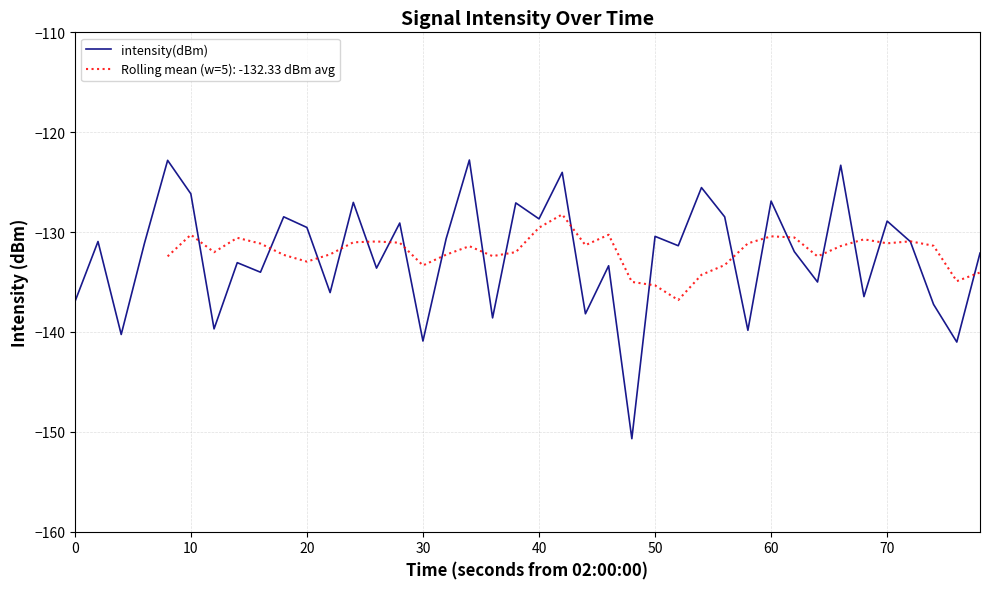

What is the maximum value for intensity(dBm)?

-122.8